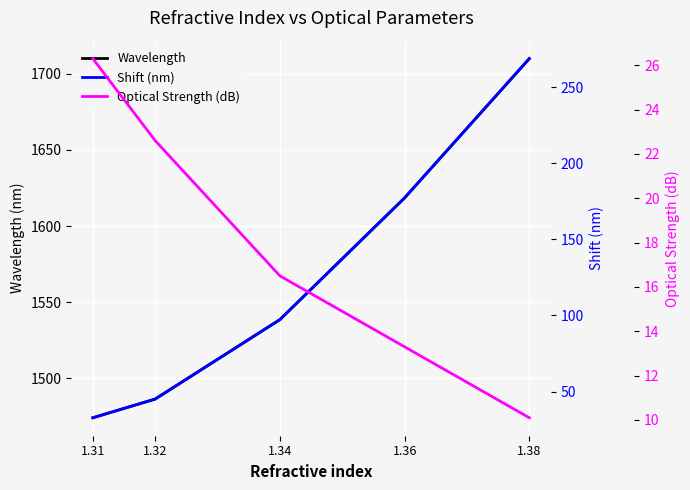

Reading left to right, what are all the values shown in this chart?

Wavelength: 1.31=1474.0	1.32=1486.3	1.34=1538.5	1.36=1618.5	1.38=1710.0
Shift (nm): 1.31=32.8	1.32=45.0	1.34=97.2	1.36=177.2	1.38=268.8
Optical Strength (dB): 1.31=26.3	1.32=22.6	1.34=16.5	1.36=13.3	1.38=10.1